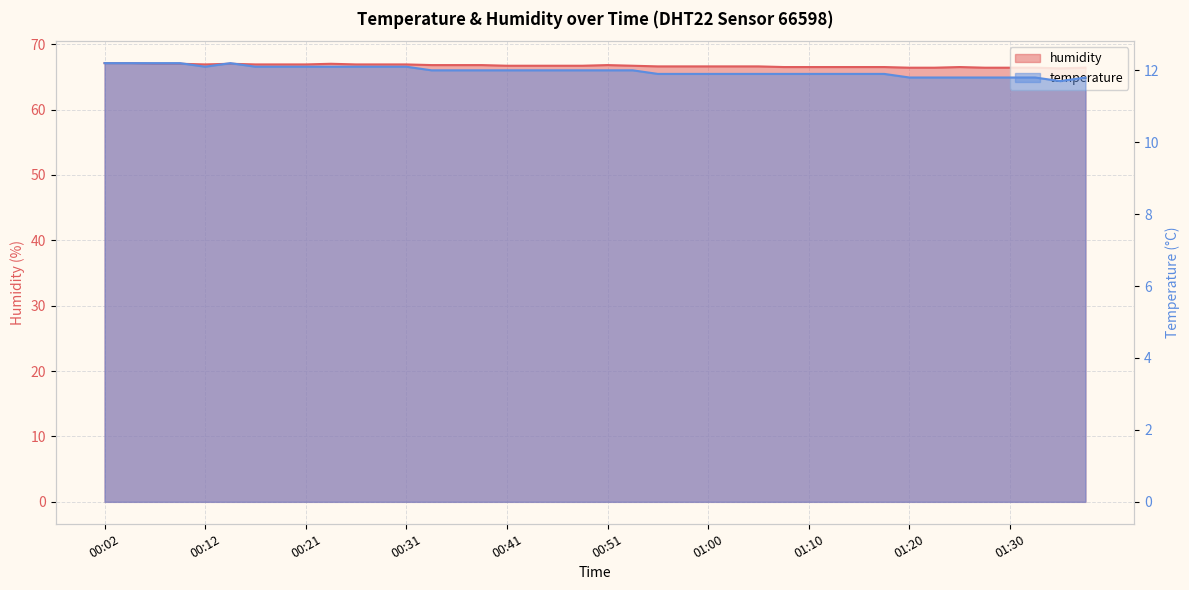

Is it true that humidity equals 20.6 at 01:03?

False